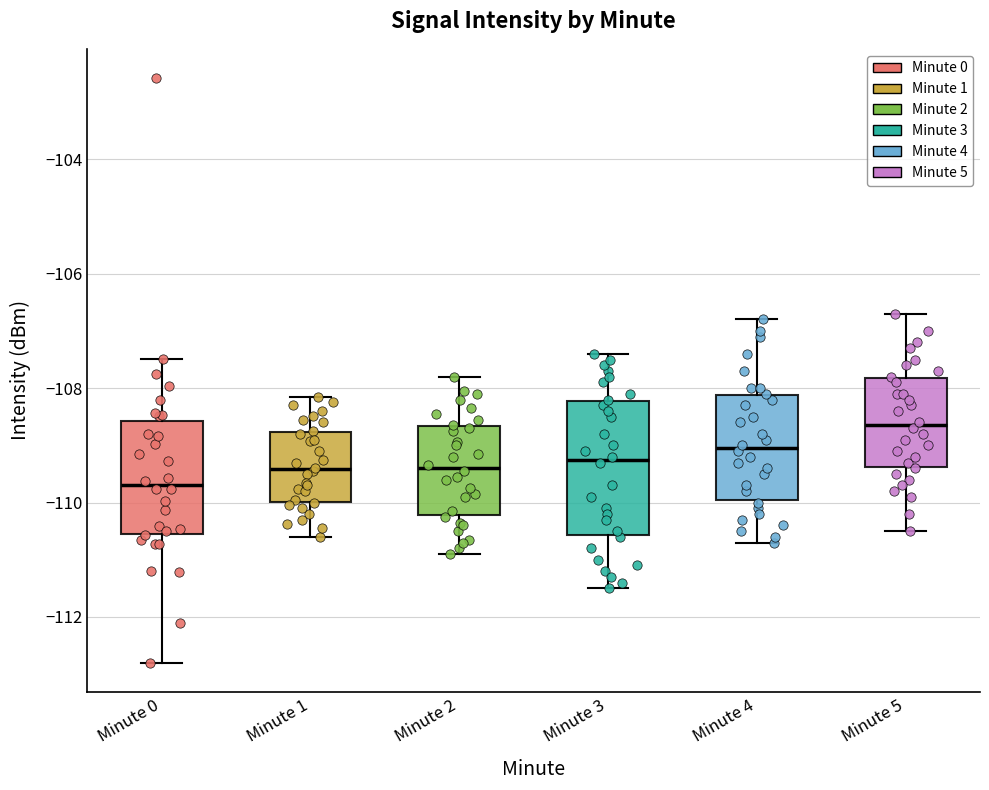

Which box's median line is the lowest?

Minute 0